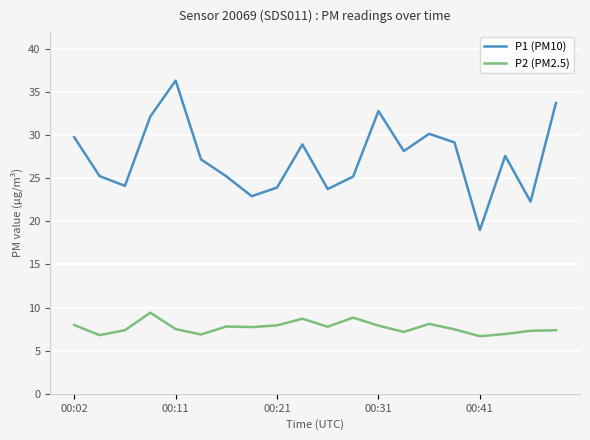

Which series has the largest total across all categories?

P1 (PM10)